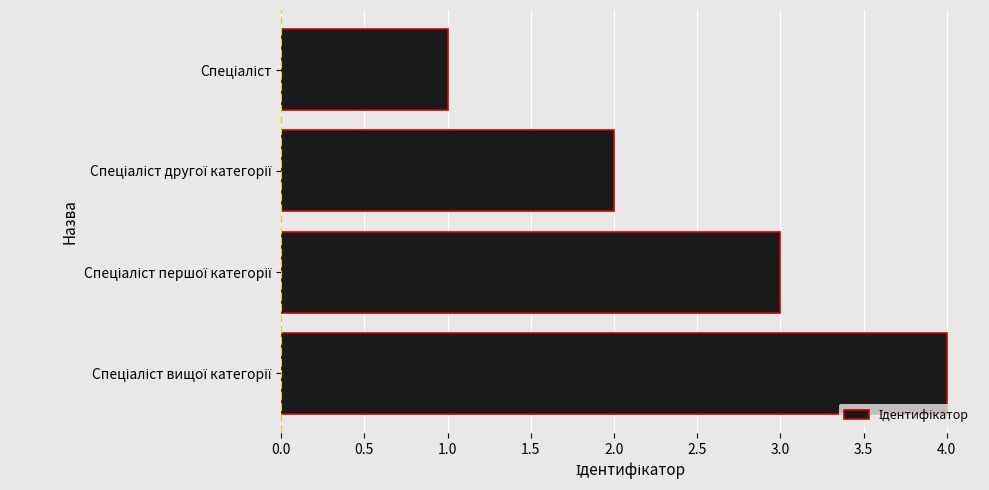

What is the maximum value shown in the chart?

4